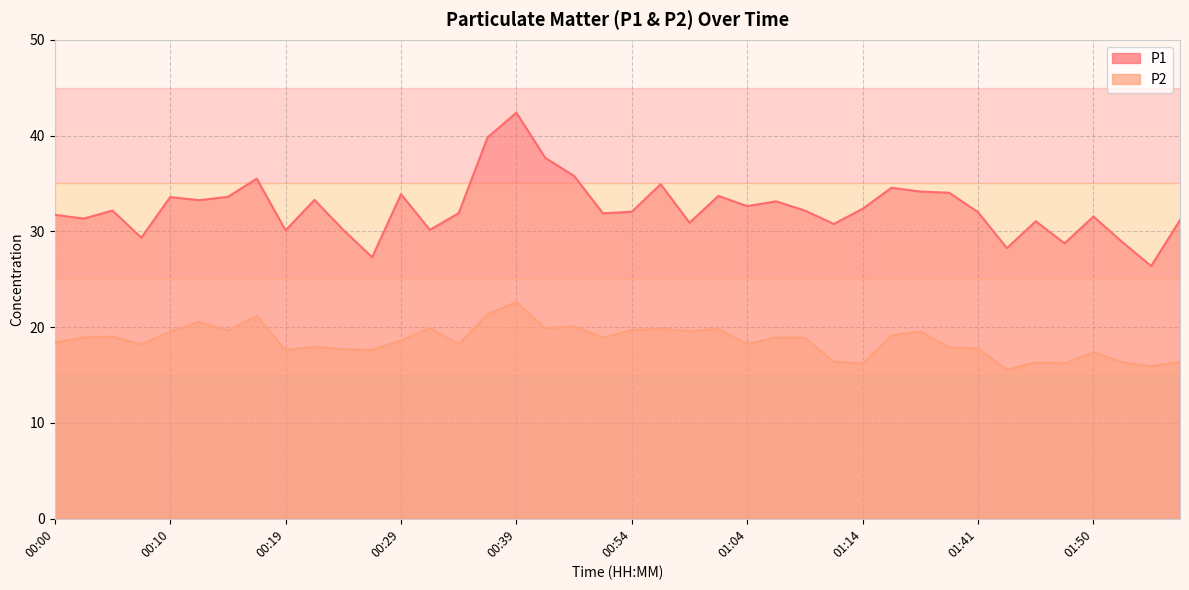

At which label is P2 closest to 19?

00:05